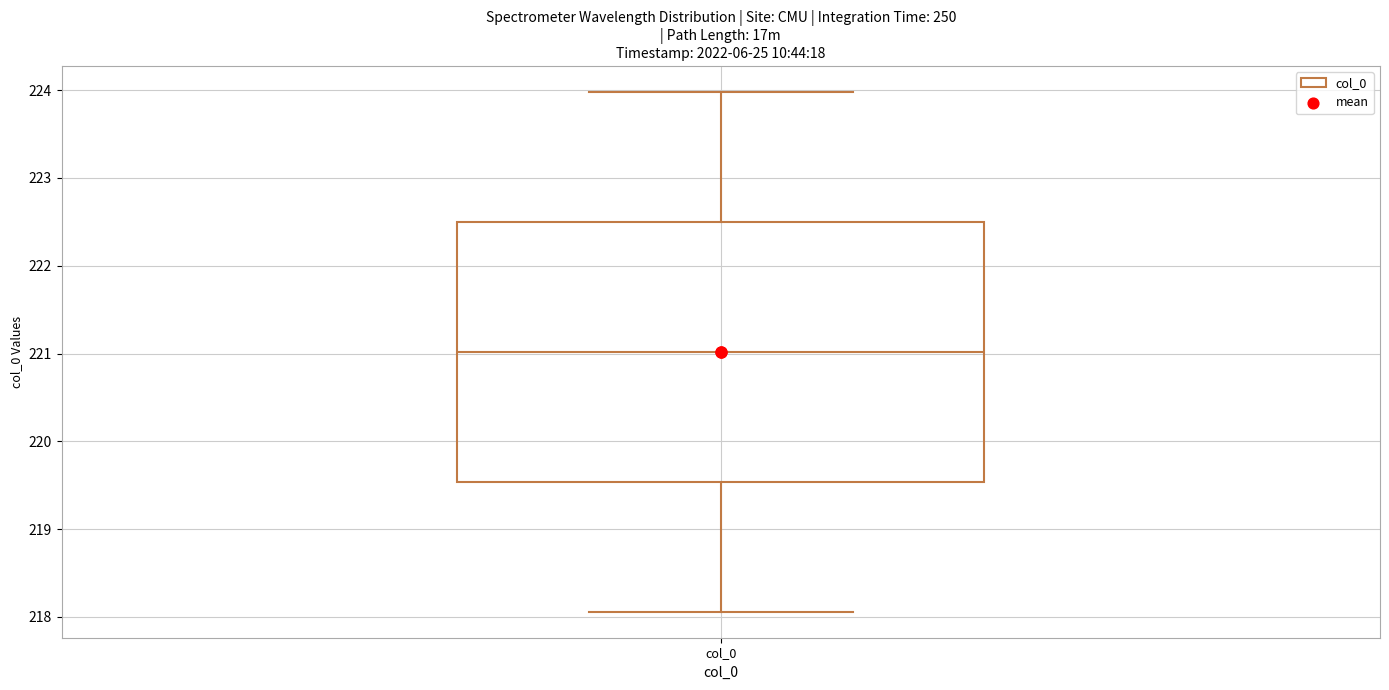

Transcribe this box plot: give where the median line is, the range the box spans, and where the two whiskers end, as read against the y-axis. The values are not printed on the chart, so give them approximately, as read against the axis.

median 221.0, box 219.5 to 222.5, whiskers 218.1 to 224.0